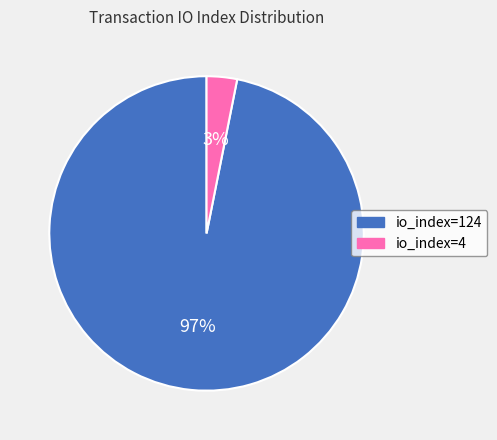

Rank the categories by value from highest to lowest.

io_index=124, io_index=4